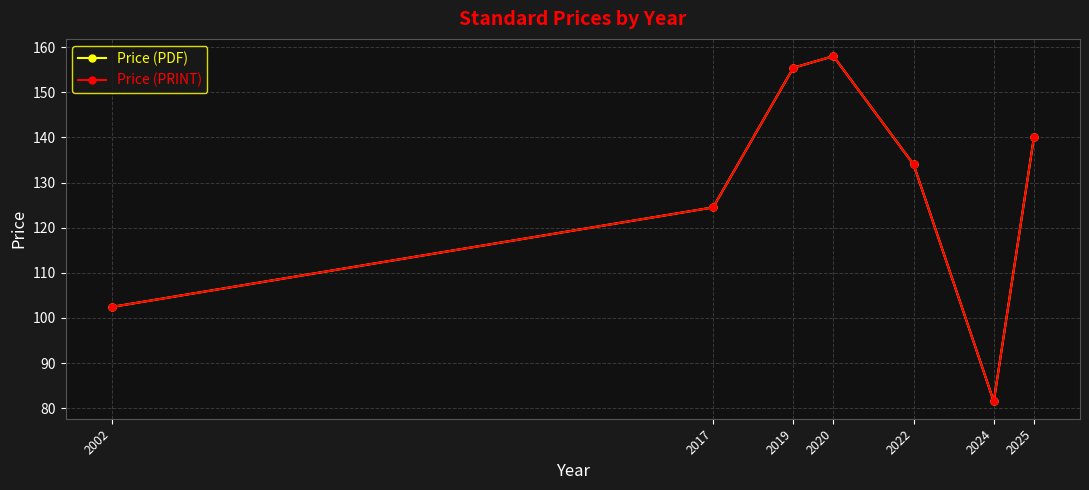

Reading right to left, list all the values displayed in this chart.

Price (PDF): 140.0	81.5	134.0	158.0	155.4	124.5	102.4
Price (PRINT): 140.0	81.5	134.0	158.0	155.4	124.5	102.4